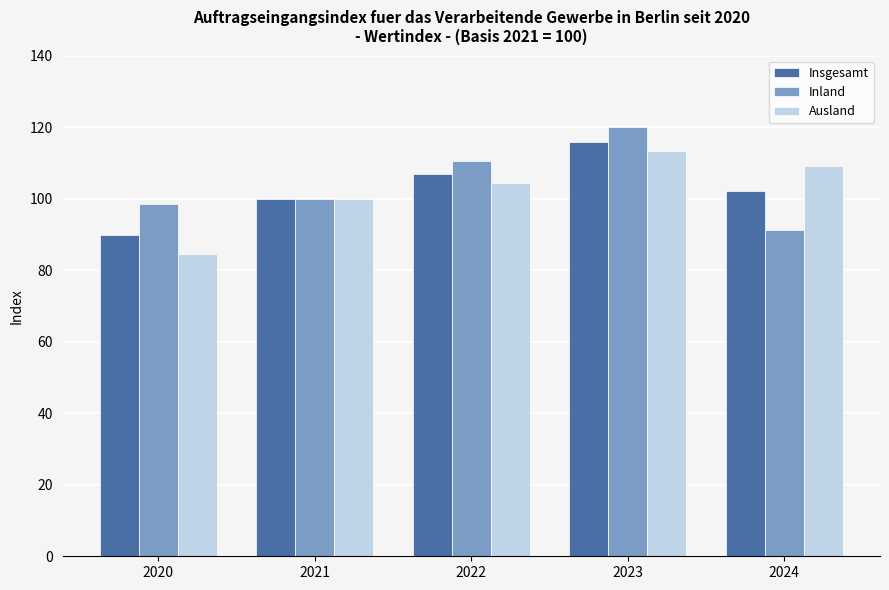

What is the greatest value displayed?

119.9